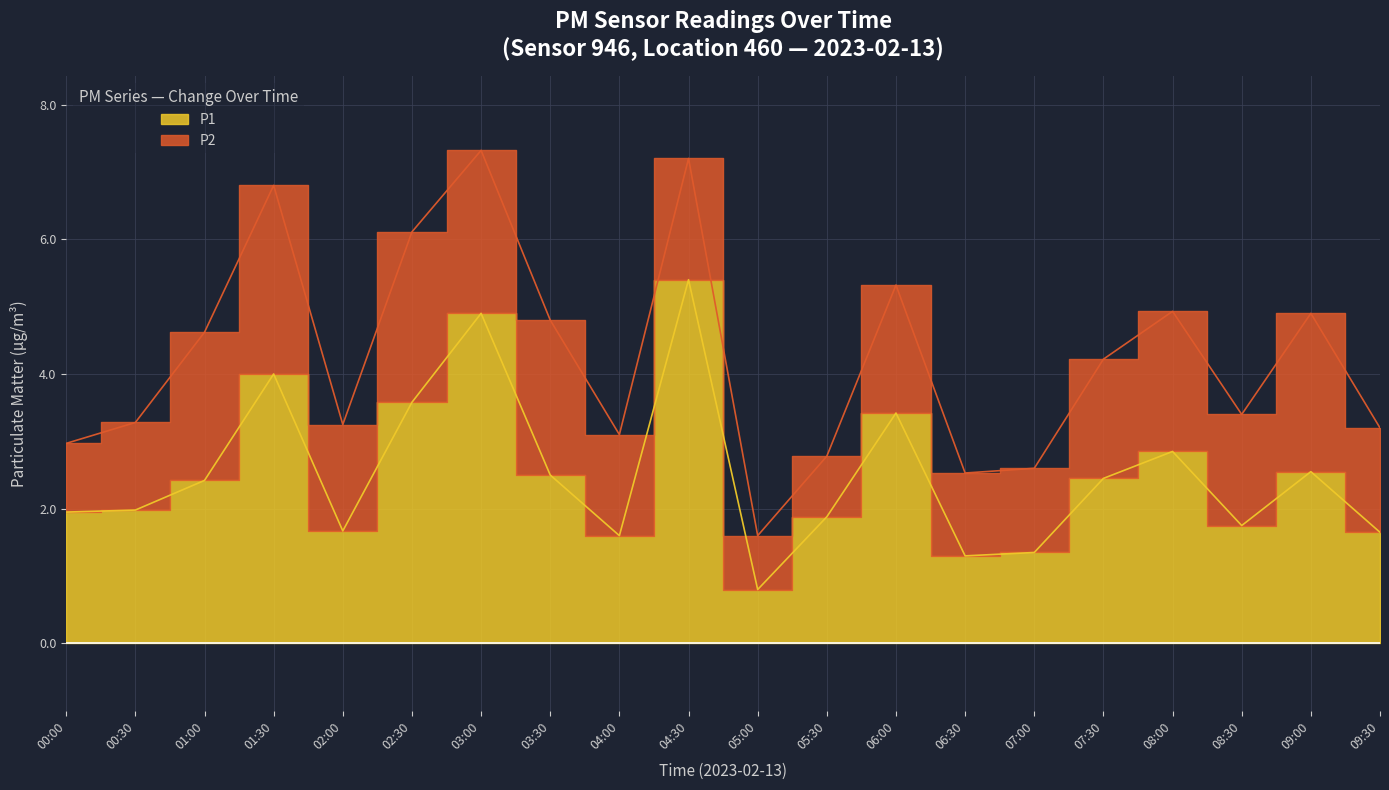

Which category has the lowest value across all series?

05:00